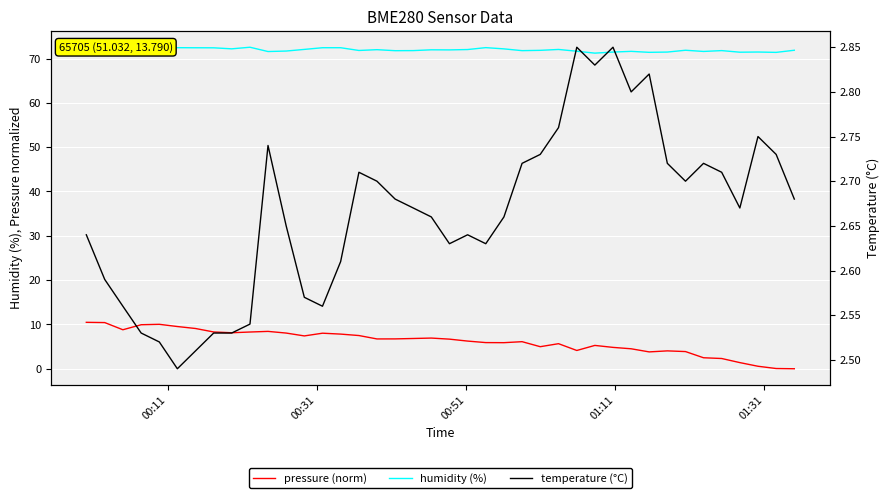

At which category is the sum across all series the highest?

00:11